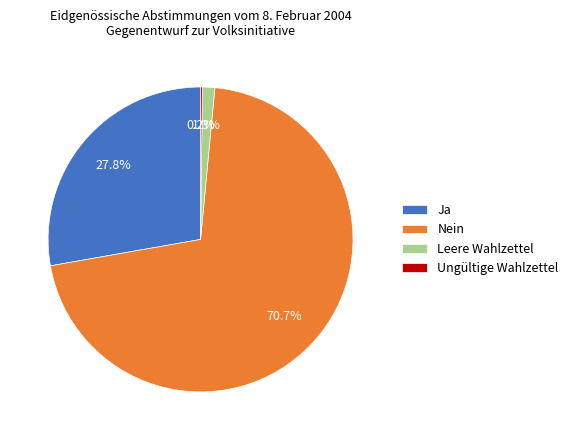

Is there any slice that represents more than half of the pie?

Yes